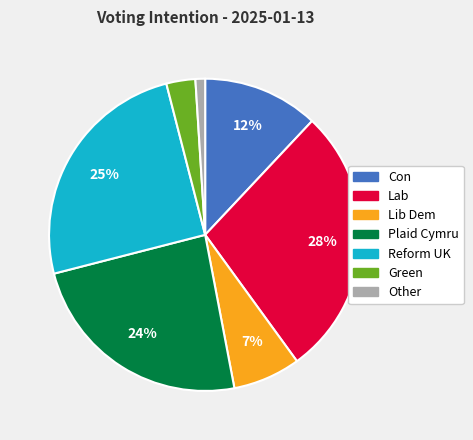

How many segments does this pie chart have?

7